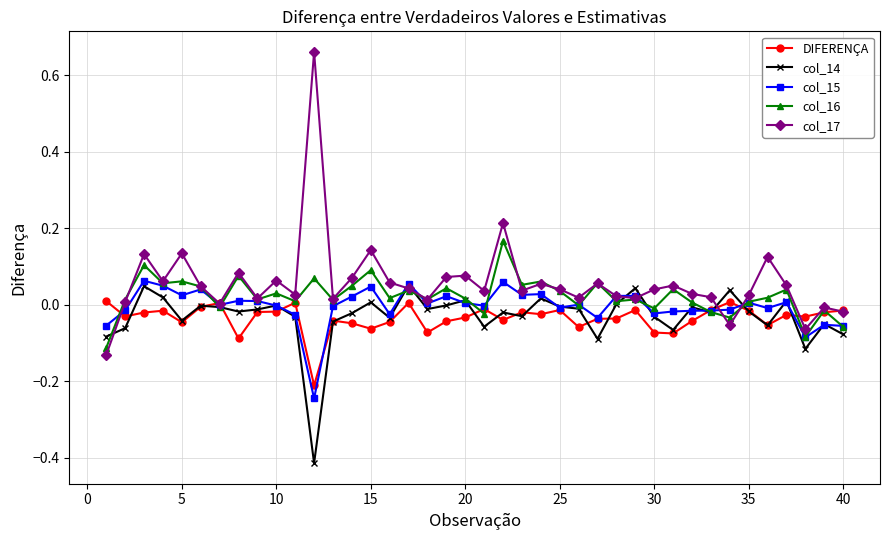

Which series has the largest range (max minus min)?

col_17